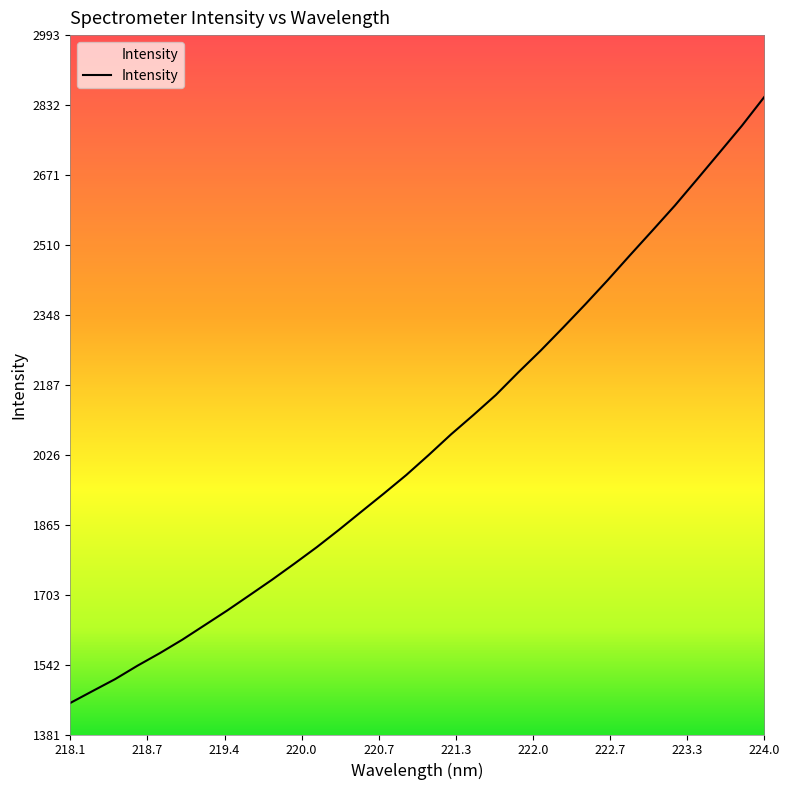

What is the difference between the maximum and minimum values?

1397.3